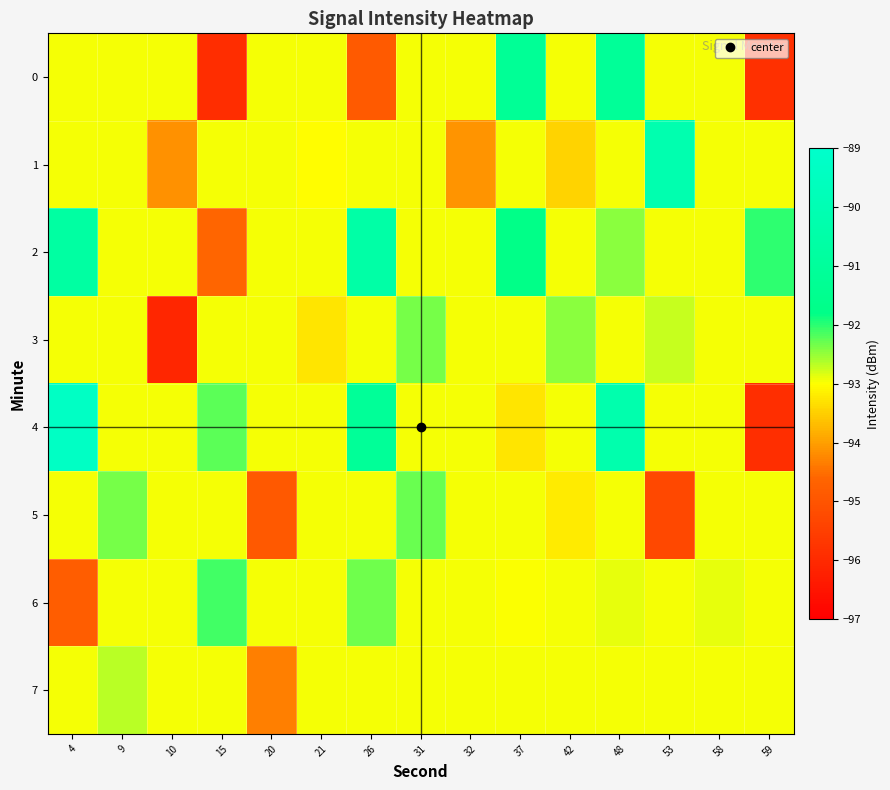

Which has a higher value, 4 or 15?

4